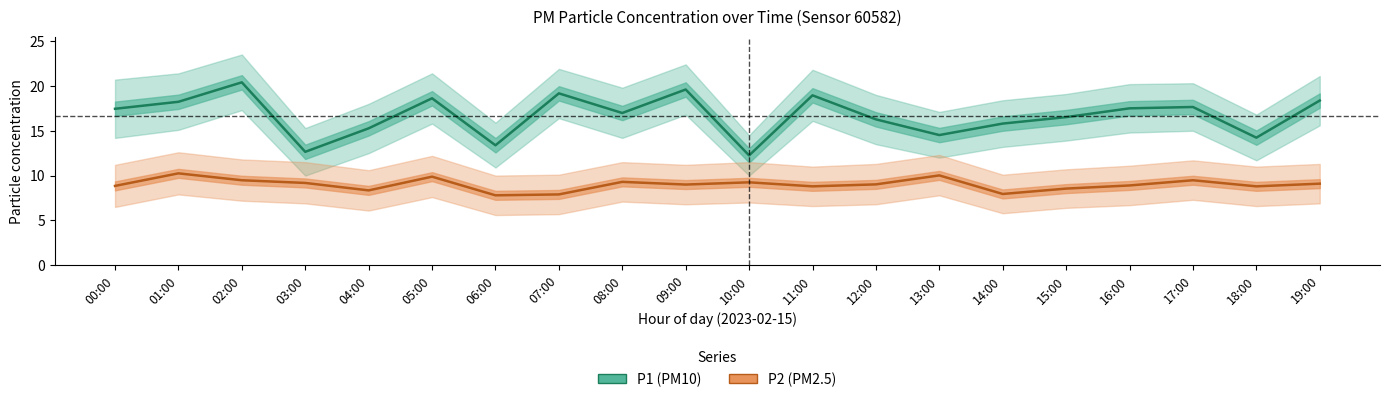

Which series has the largest range (max minus min)?

P1_hi